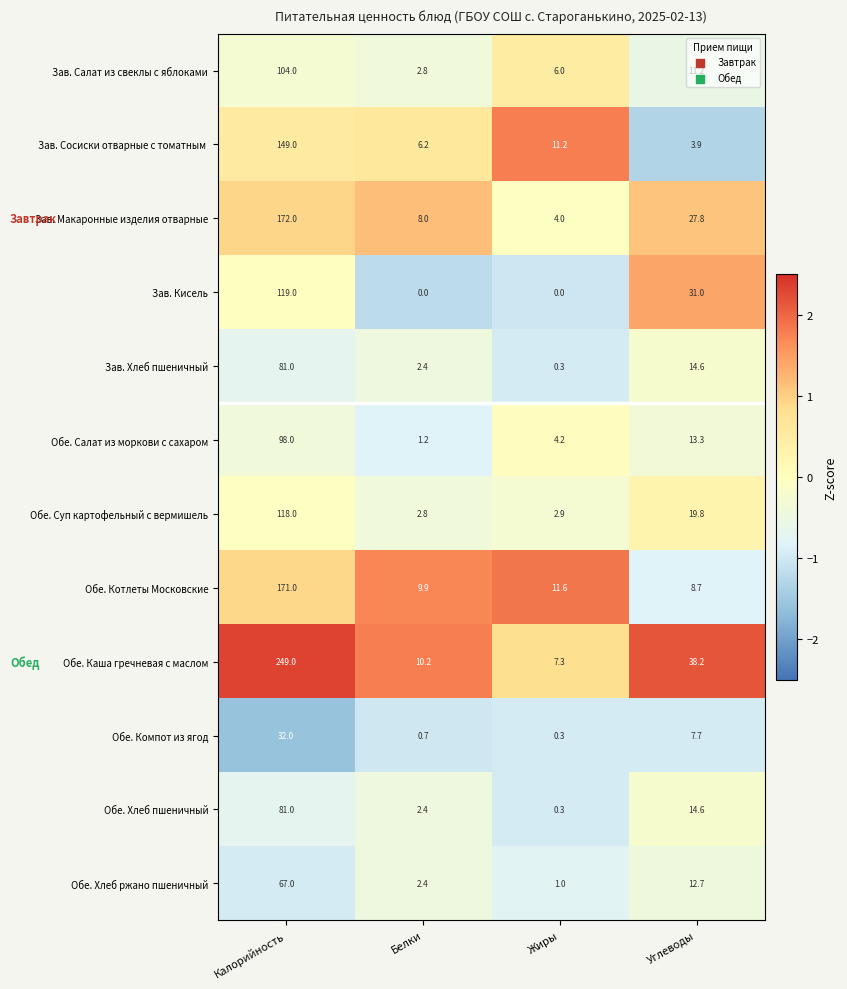

How many data points in Зав. Салат из свеклы с яблоками are above 11?

2